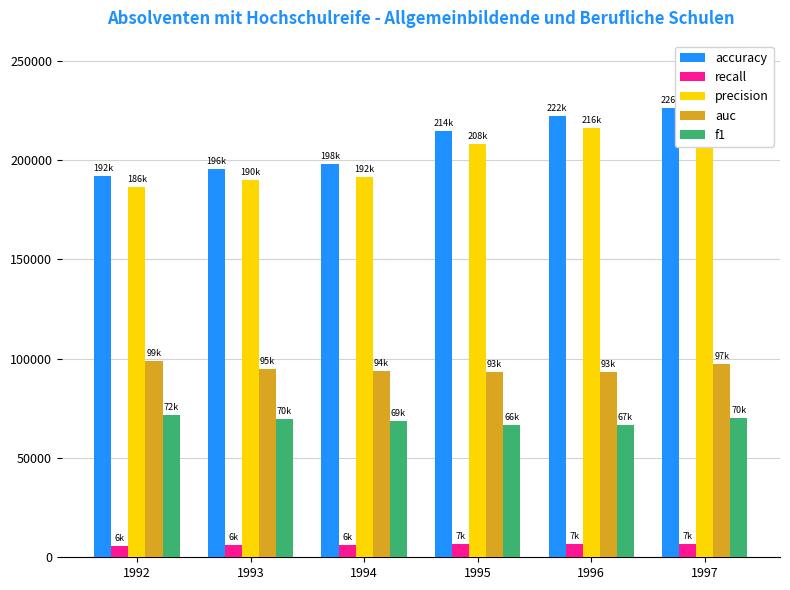

List the labels in order of f1 value, smallest first.

1995, 1996, 1994, 1993, 1997, 1992